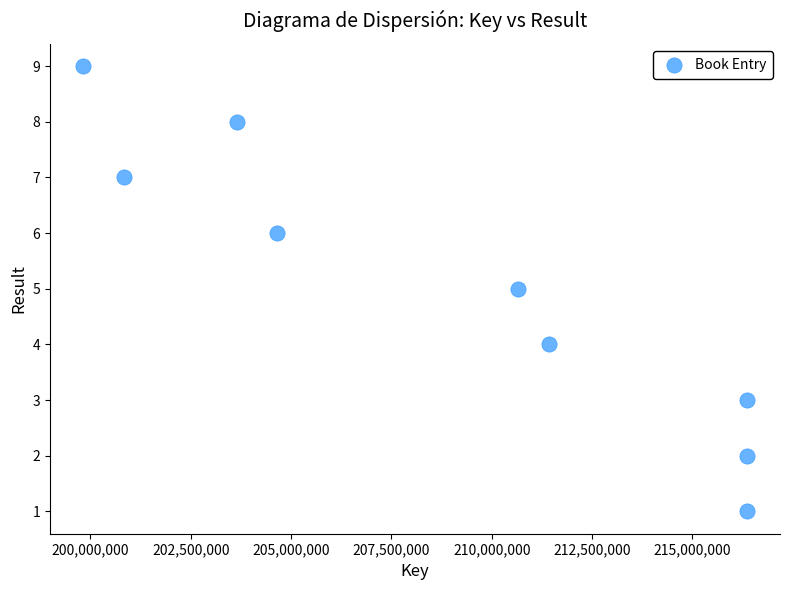

What is the average Y value?

5